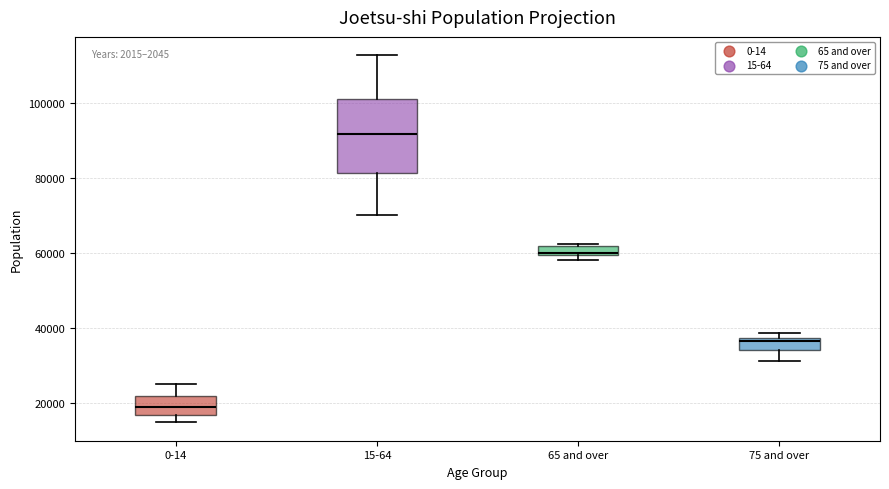

Where does the upper whisker of the box for 0-14 end on the y-axis? The values are not printed on the chart, so give them approximately, as read against the axis.

26000